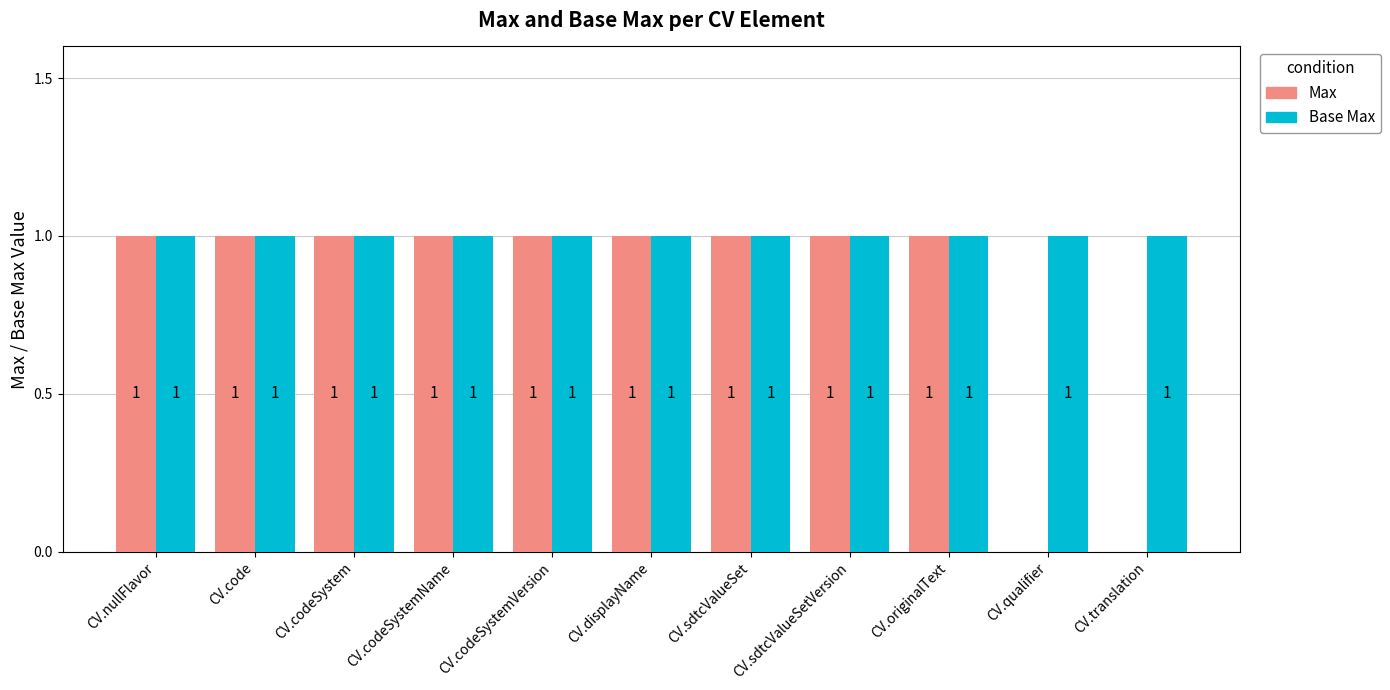

Which series has the largest total across all categories?

Base Max